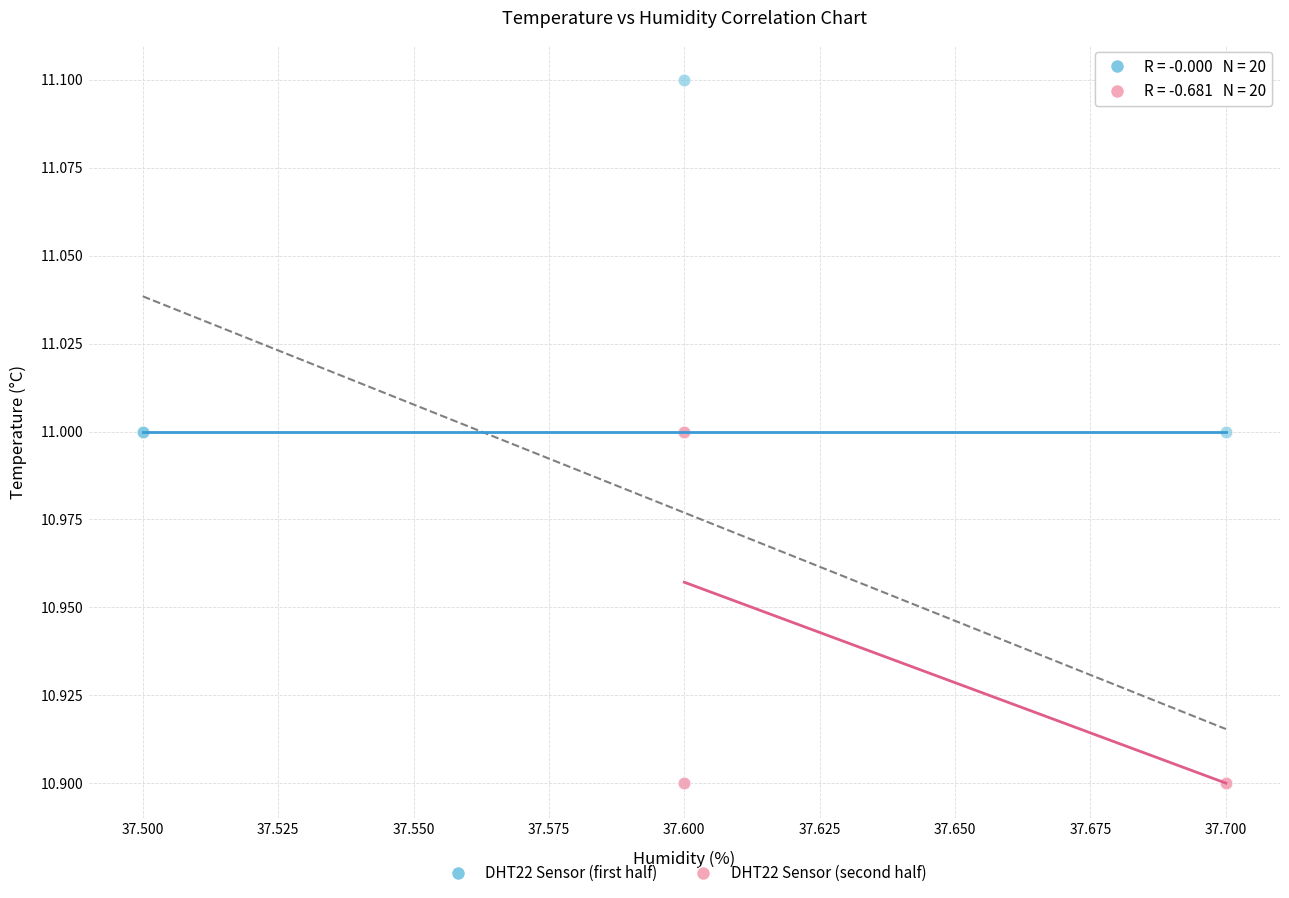

Which series contains the highest Y value?

DHT22 Sensor (first half)